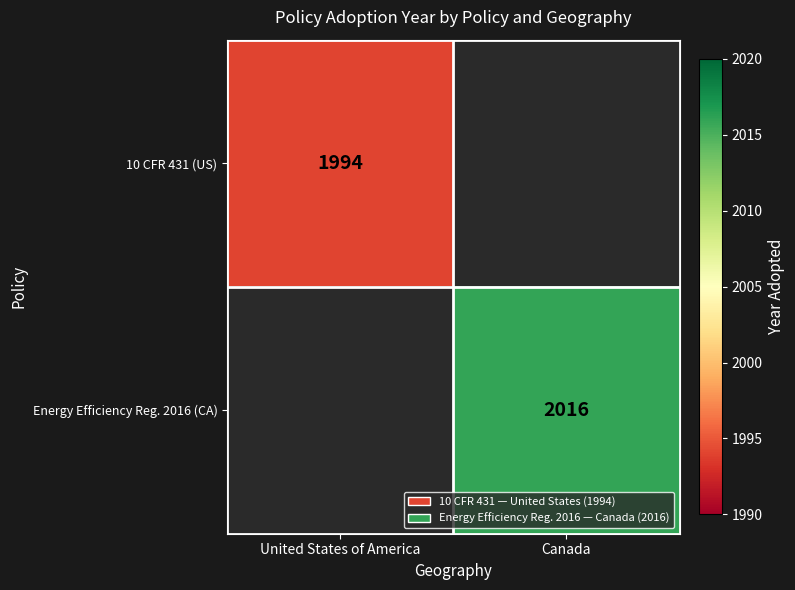

The value of 10 CFR 431 (US) at United States of America is 1062. True or false?

False